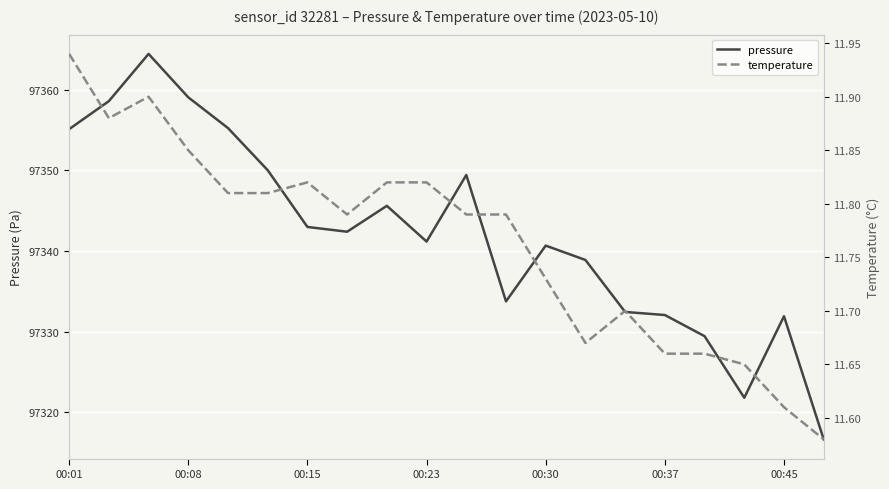

The value of pressure at 00:01 is 34140.1. True or false?

False